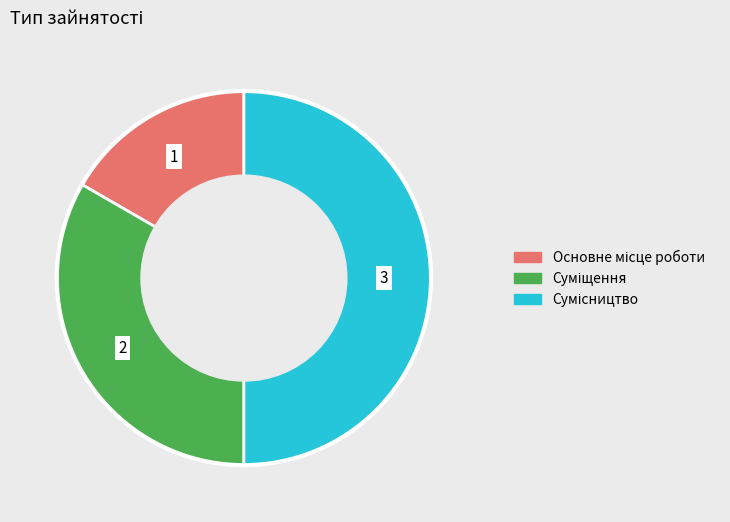

To the nearest percent, what percentage of the pie is Основне місце роботи?

17%